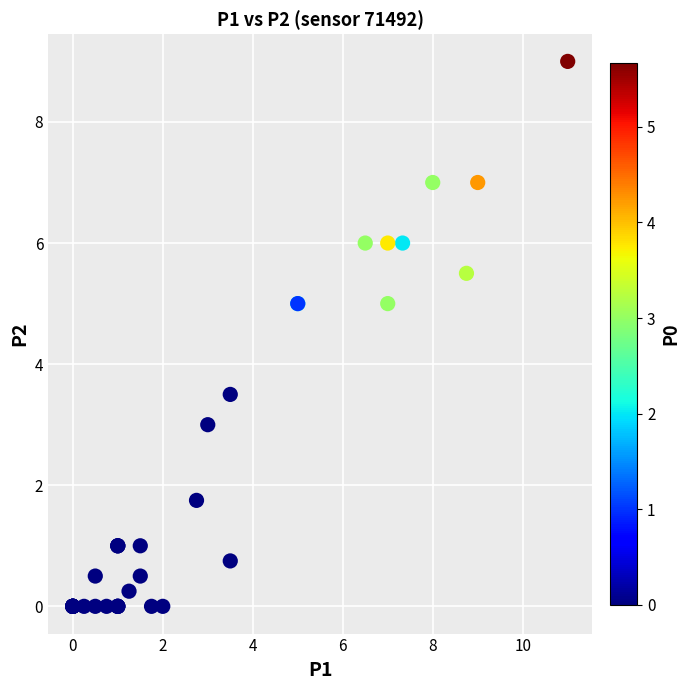

What Y value in the scatter plot is closest to 4?

3.5